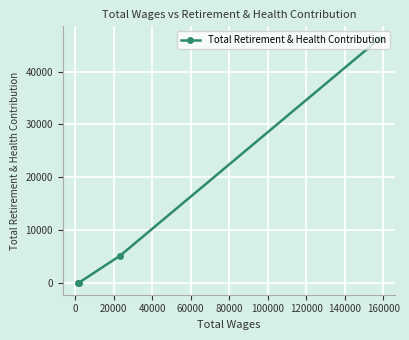

What is the difference between the maximum and minimum values?

46273